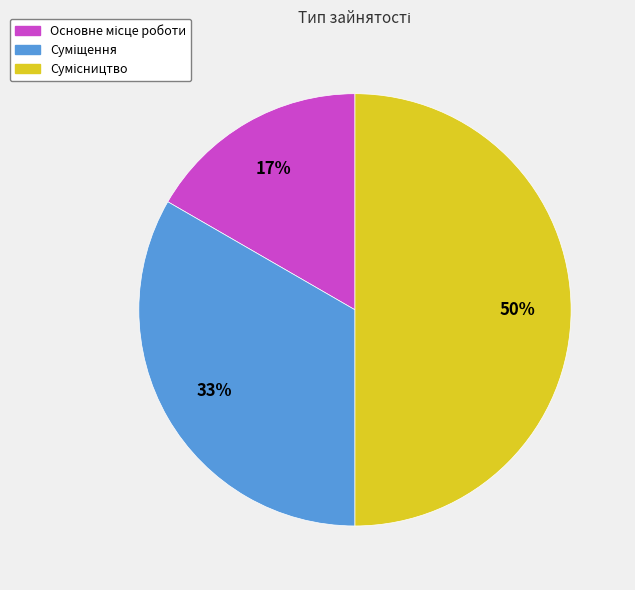

To the nearest percent, what is the difference between the largest and smallest slice percentages?

33%